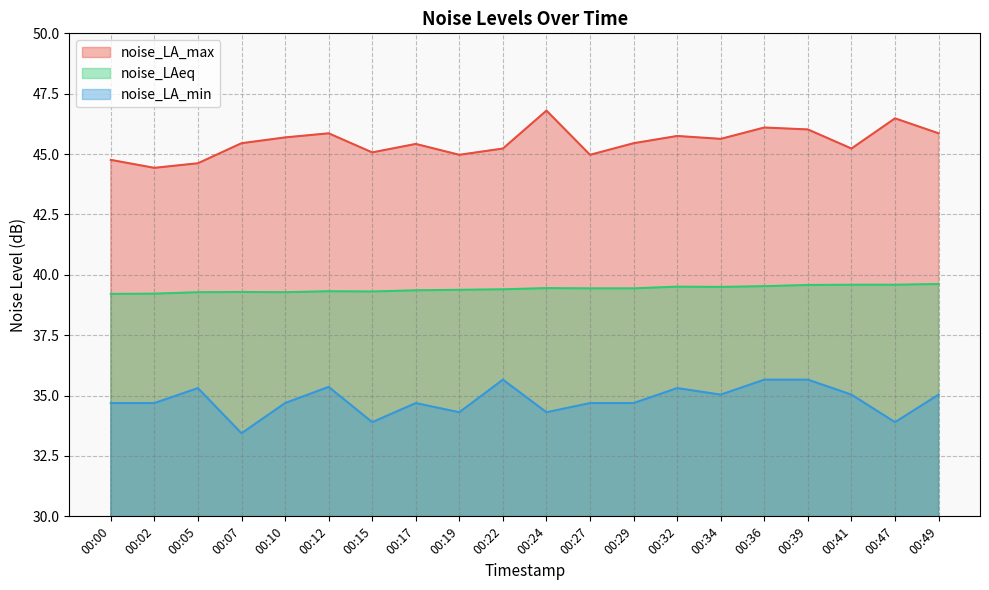

Count the number of data series in this chart.

3